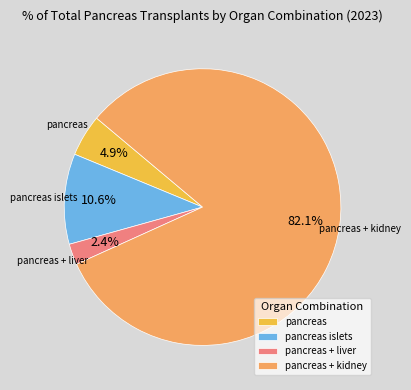

Is there a majority slice in this chart?

Yes